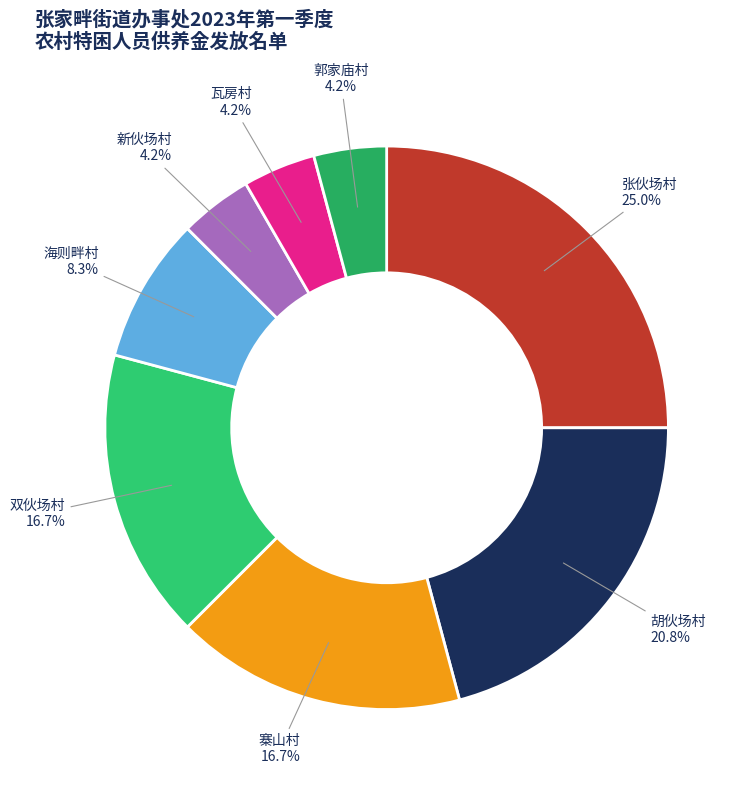

Count the number of slices in the pie.

8